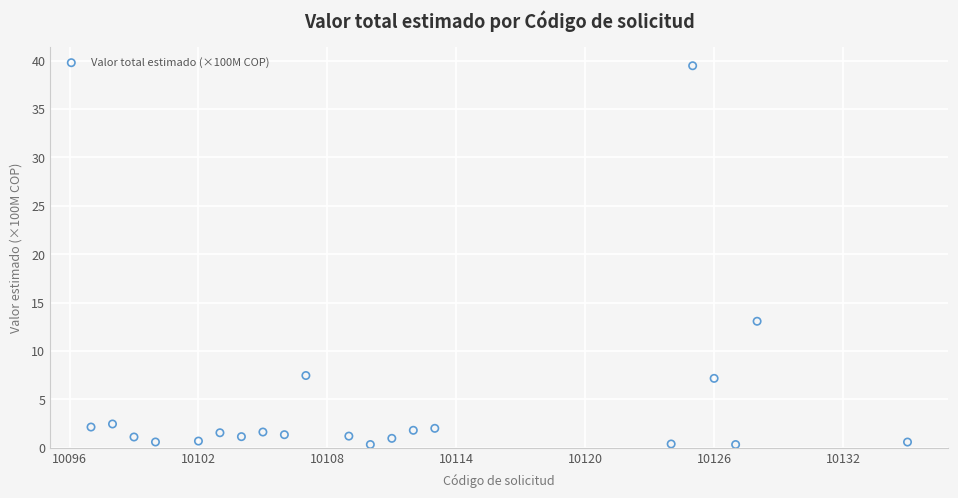

What is the range of X values (max minus min)?

38.0